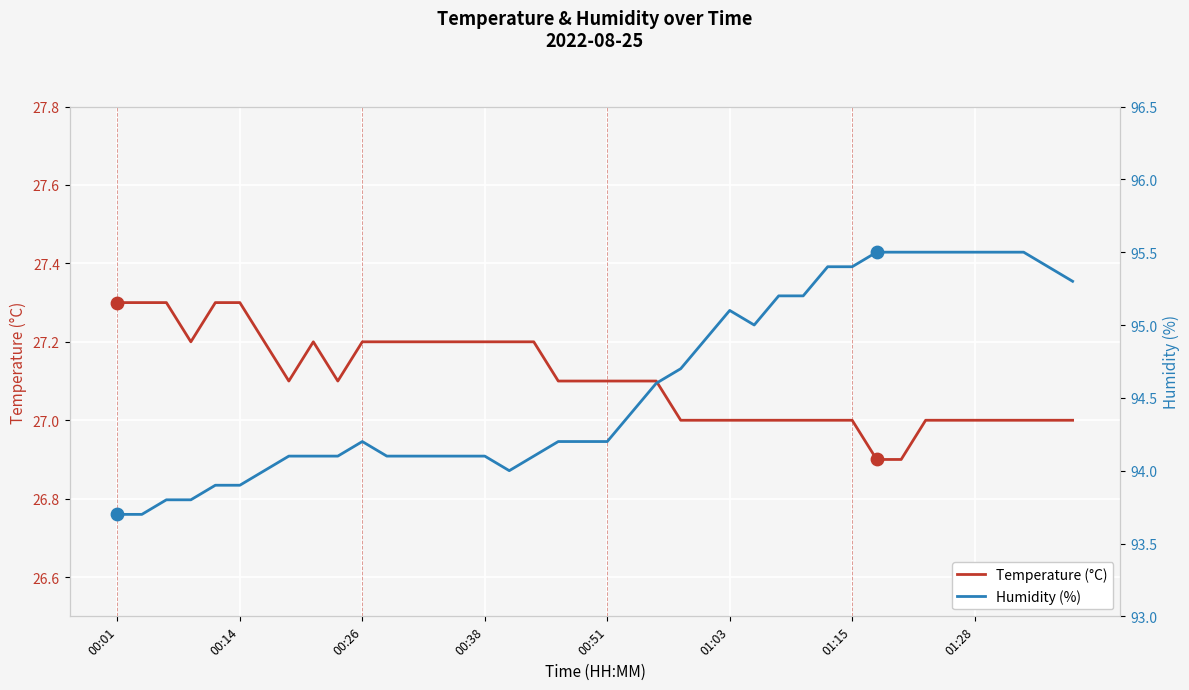

Which series has the largest total across all categories?

Humidity (%)